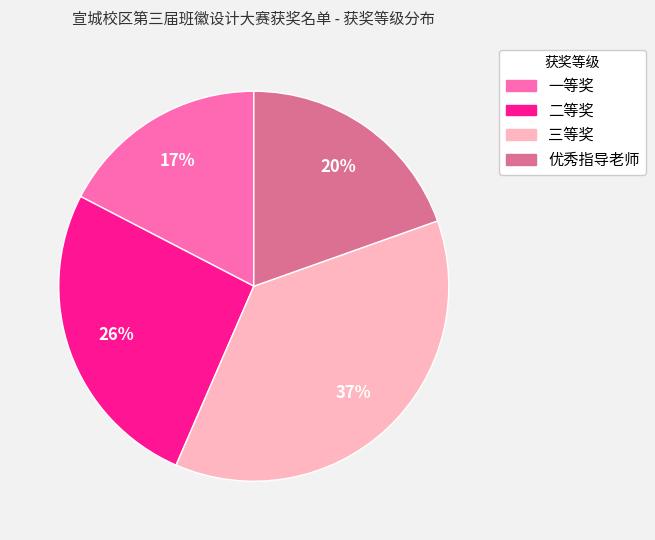

To the nearest percent, what is the combined percentage of 一等奖 and 三等奖?

54%